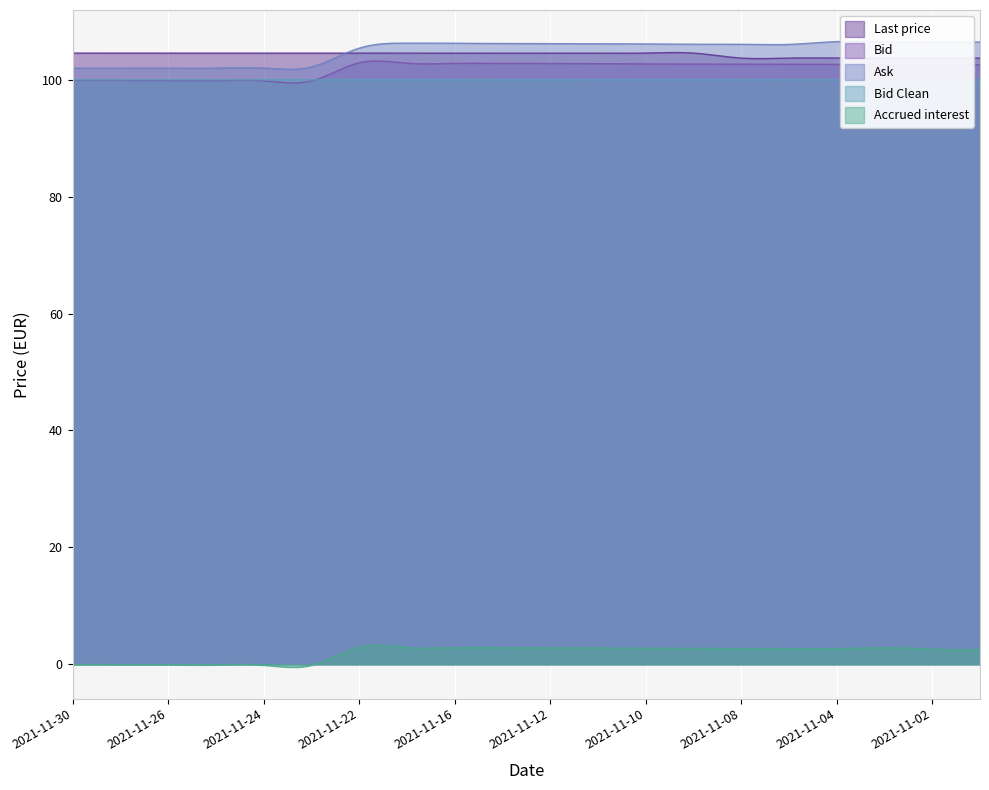

True or false: Last price and Bid Clean intersect in this chart.

False